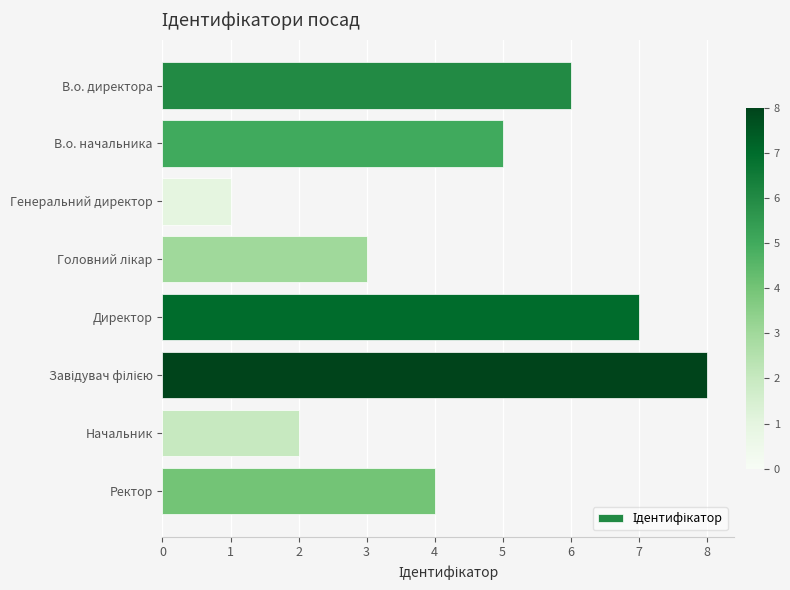

True or false: the data shows 0 at Генеральний директор.

False